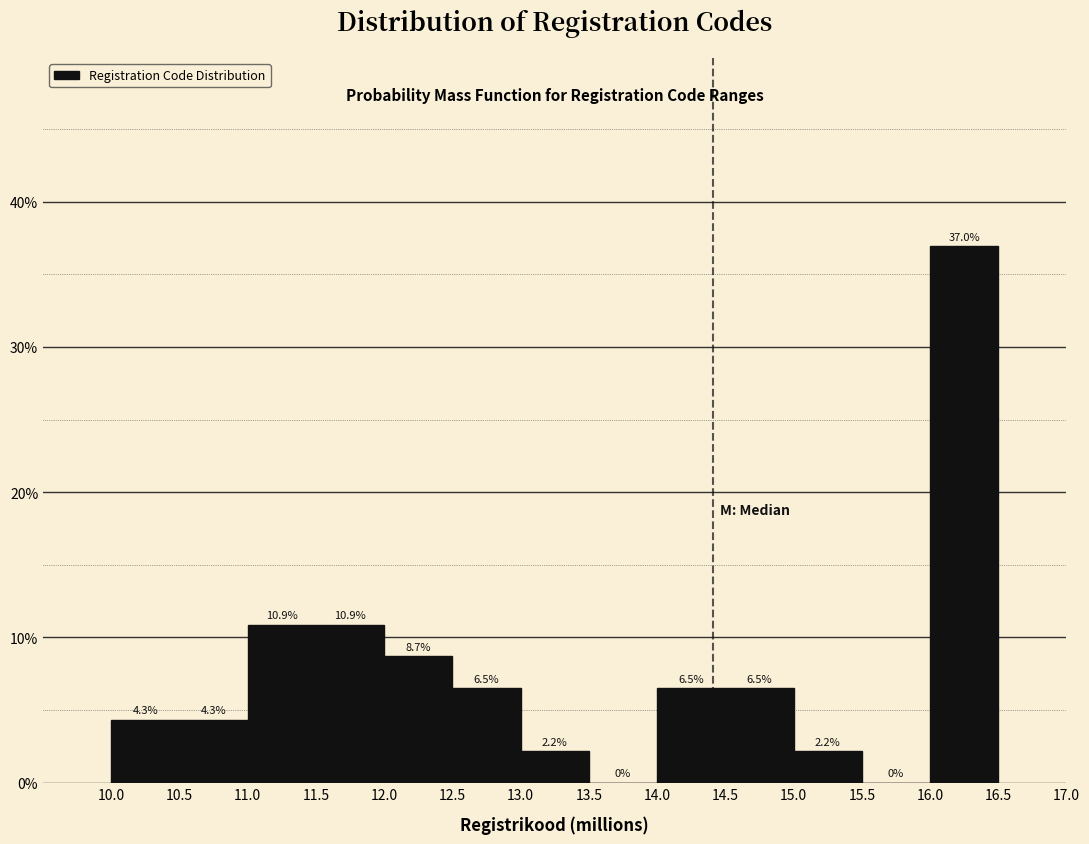

Reading left to right, list every bar in this chart as the range it spans on the x-axis followed by its height.

10.0 to 10.5: 4.3
10.5 to 11.0: 4.3
11.0 to 11.5: 10.9
11.5 to 12.0: 10.9
12.0 to 12.5: 8.7
12.5 to 13.0: 6.5
13.0 to 13.5: 2.2
13.5 to 14.0: 0.0
14.0 to 14.5: 6.5
14.5 to 15.0: 6.5
15.0 to 15.5: 2.2
15.5 to 16.0: 0.0
16.0 to 16.5: 37.0